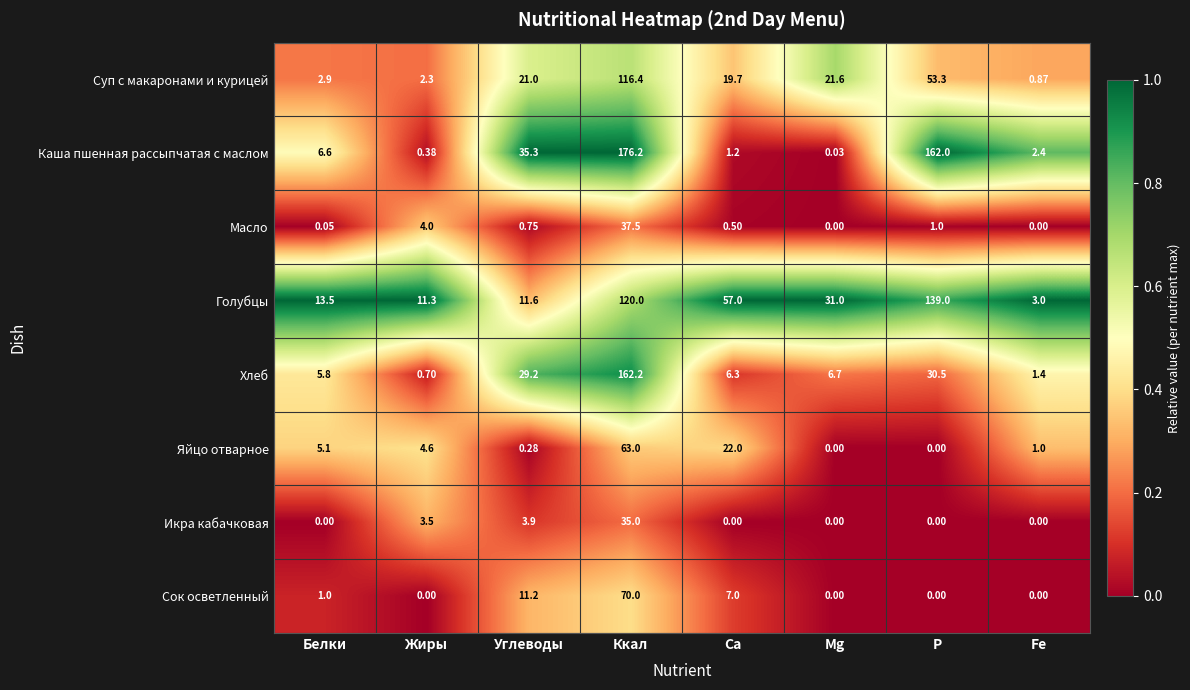

At how many categories does at least one series exceed 0?

8